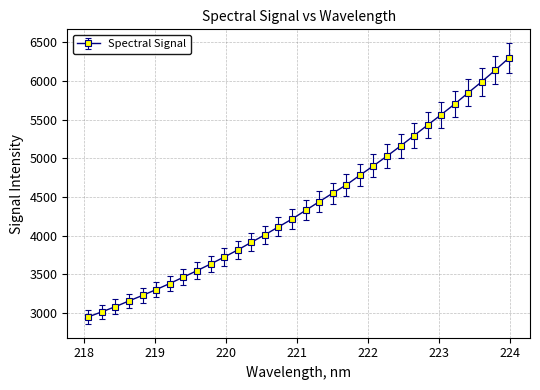

How many lines are shown in the chart?

1